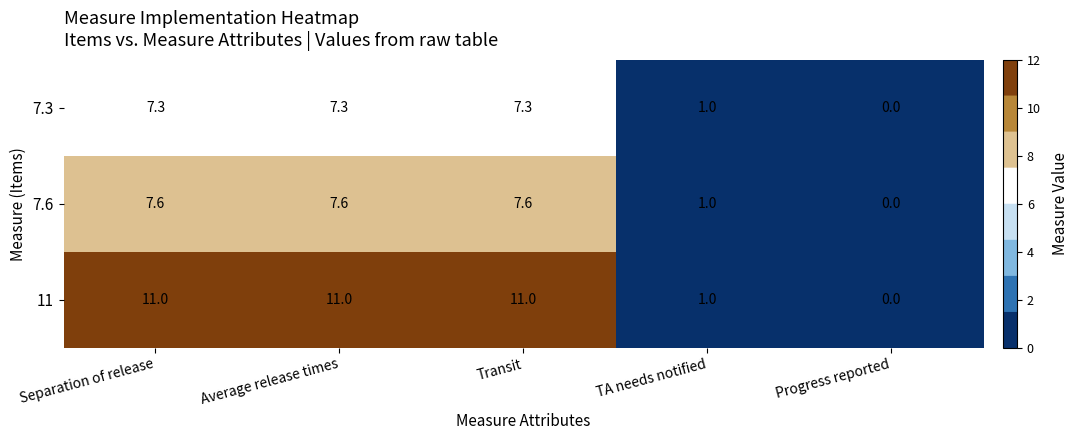

What is the difference between the highest and lowest values at Transit?

3.7